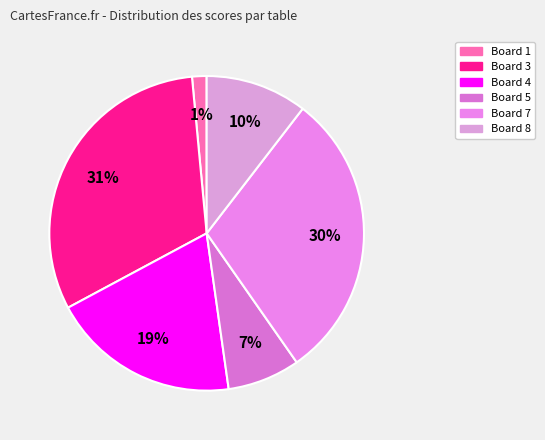

Rank the categories by value from lowest to highest.

Board 1, Board 5, Board 8, Board 4, Board 7, Board 3